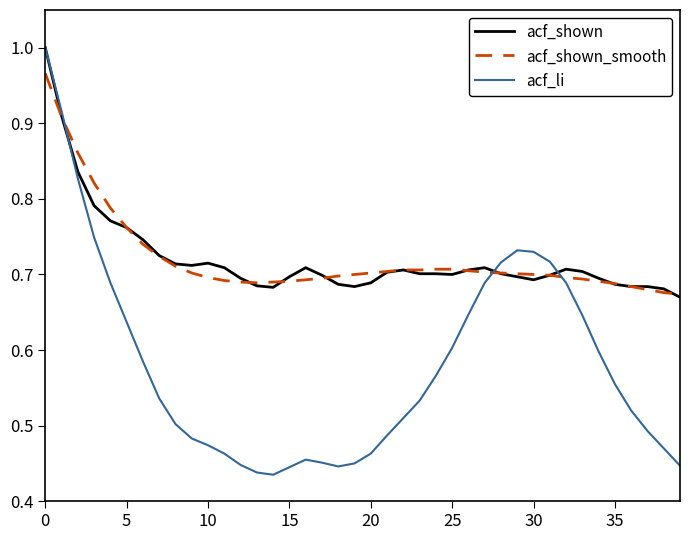

Which series has the widest spread of values?

acf_li